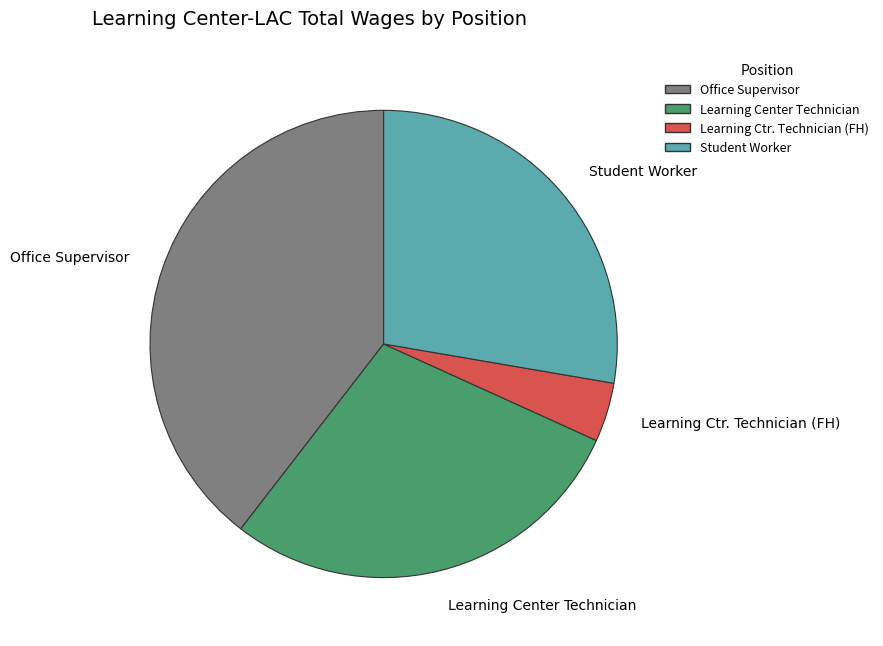

Approximately how many times larger is the value at Office Supervisor compared to Student Worker?

1.4